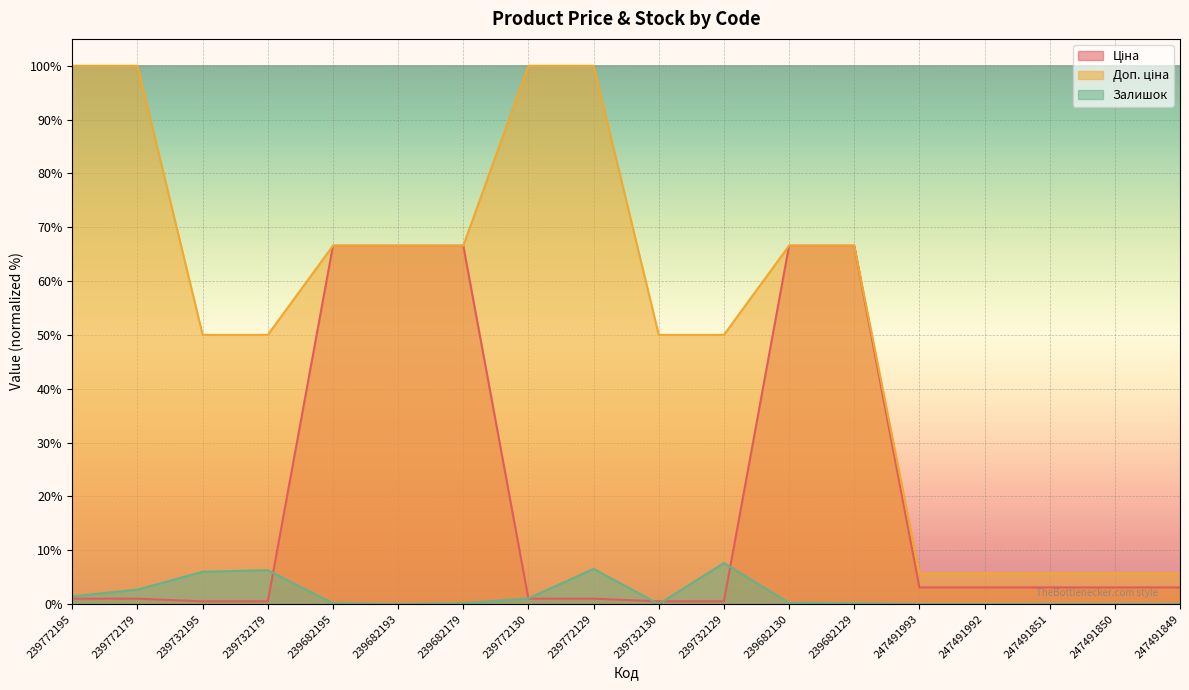

Where does the Доп. ціна series first go above 66?

239772195